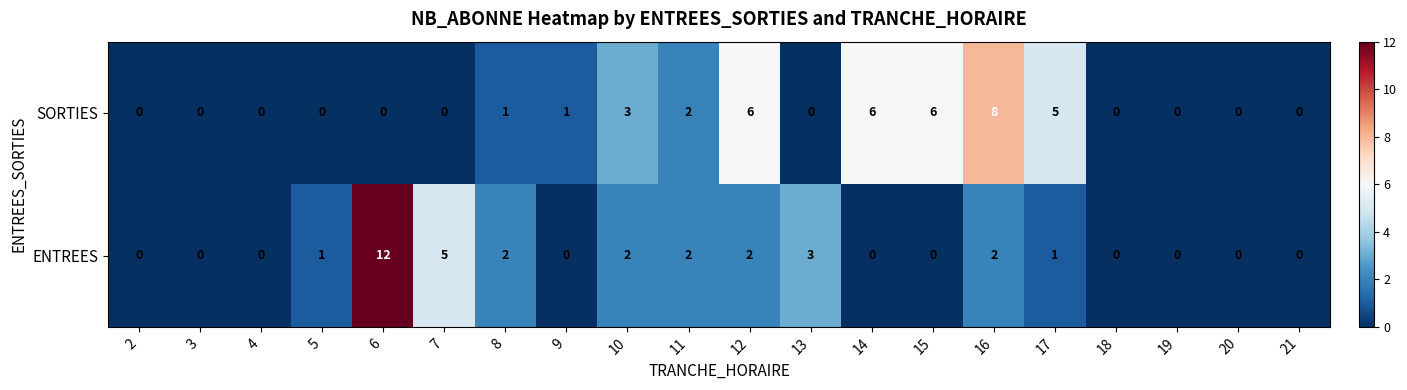

True or false: ENTREES has a value of -4 at 3.

False